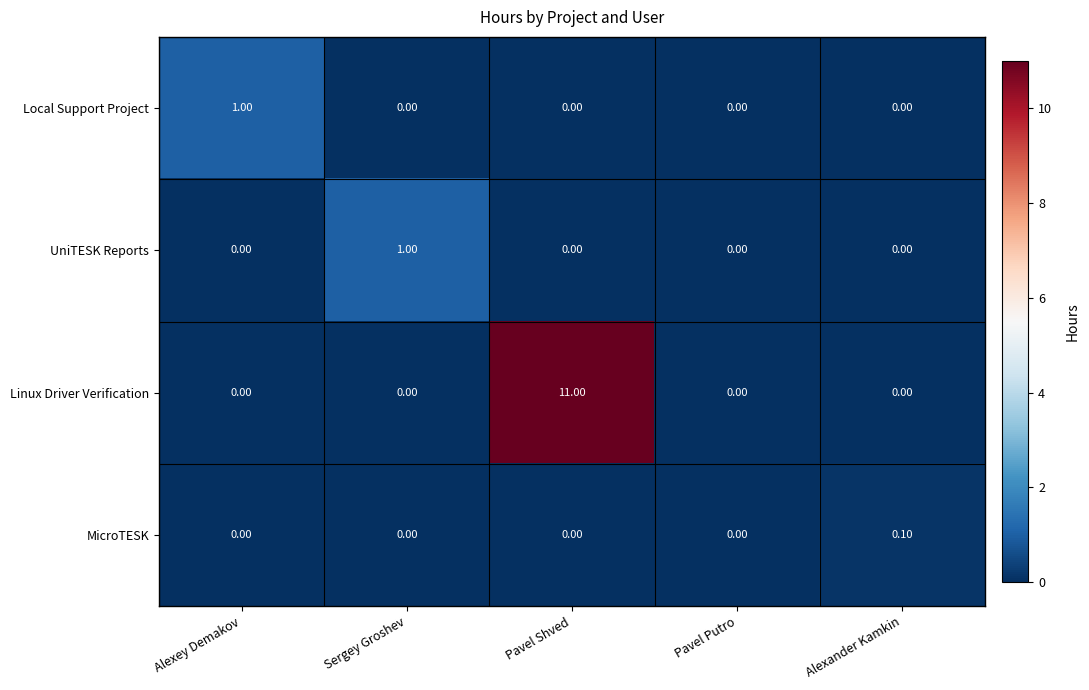

Between Sergey Groshev and Pavel Shved, which series saw the biggest shift?

Linux Driver Verification